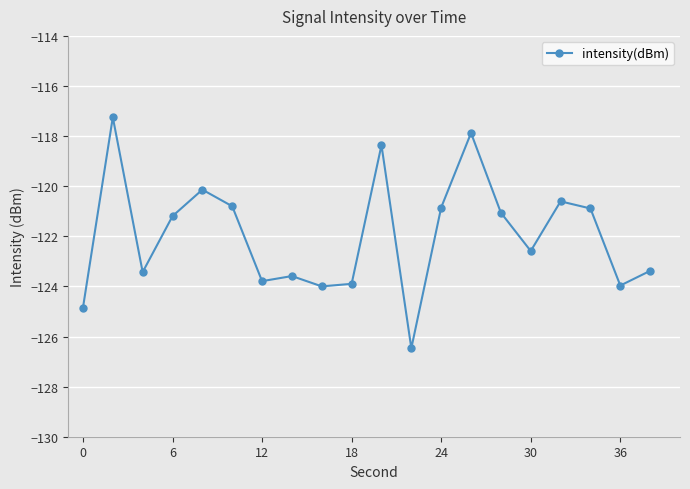

What is the minimum value shown in the chart?

-126.5